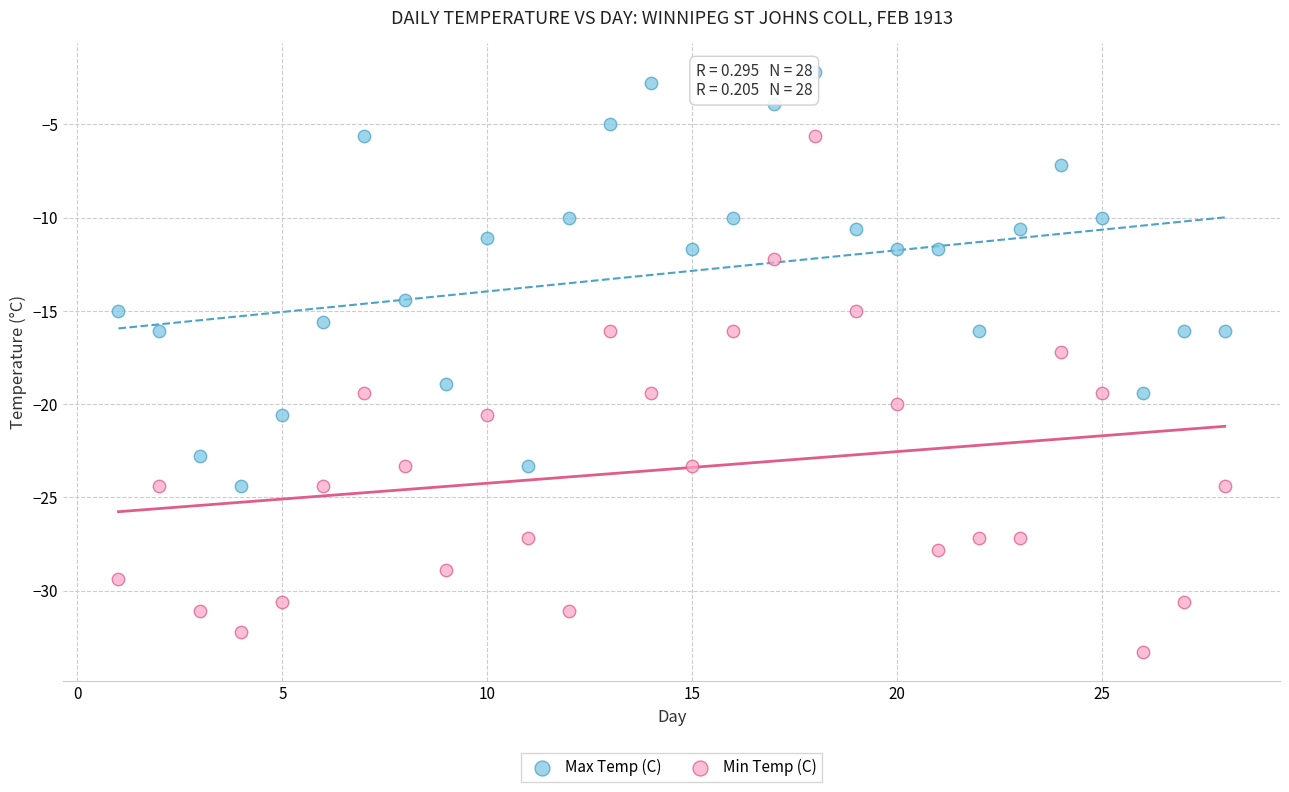

What are all the series names shown in the legend?

Max Temp (C), Min Temp (C)